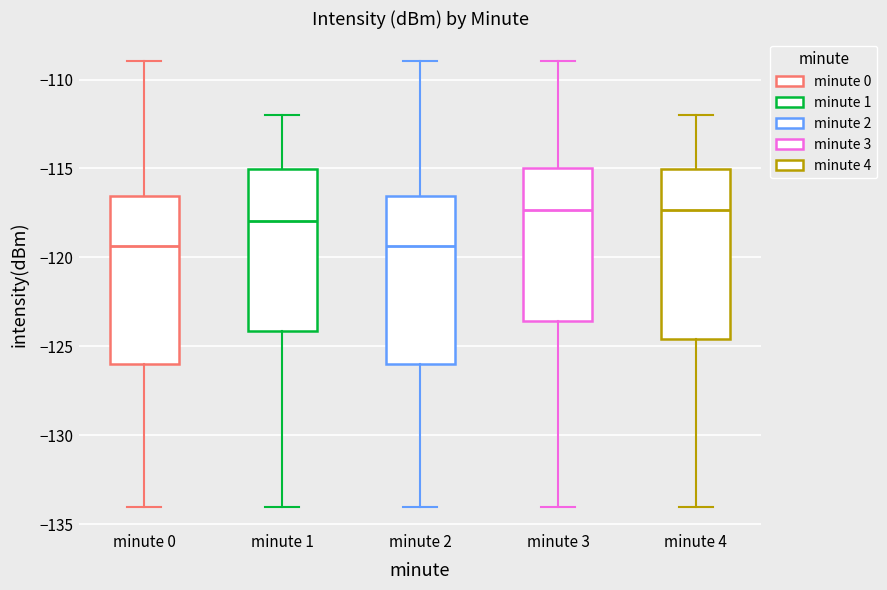

Reading left to right, read every box against the y-axis: the position of its median line, the range the box covers, and the ends of its whiskers. The values are not printed on the chart, so give them approximately, as read against the axis.

minute 0: median -119.5, box -126.0 to -116.5, whiskers -134.0 to -109.0
minute 1: median -118.0, box -124.0 to -115.0, whiskers -134.0 to -112.0
minute 2: median -119.5, box -126.0 to -116.5, whiskers -134.0 to -109.0
minute 3: median -117.5, box -123.5 to -115.0, whiskers -134.0 to -109.0
minute 4: median -117.5, box -124.5 to -115.0, whiskers -134.0 to -112.0